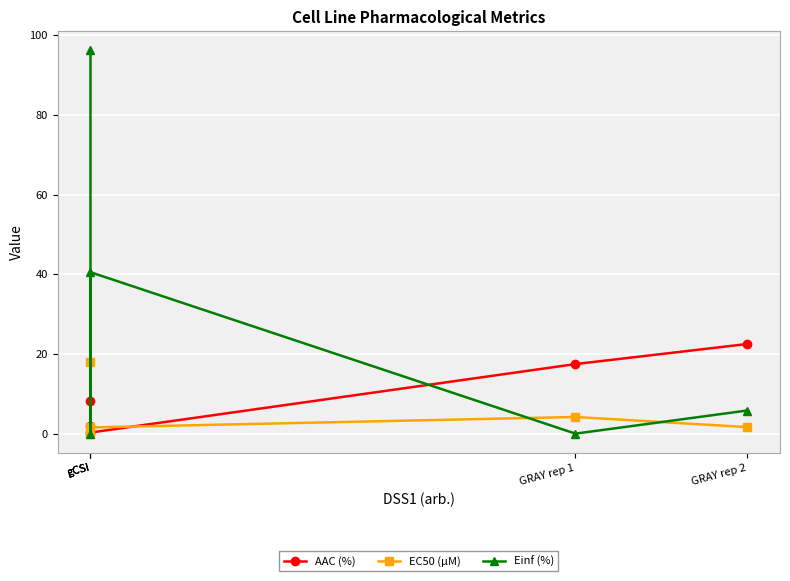

The value of EC50 (µM) at gCSI is 2.3. True or false?

False